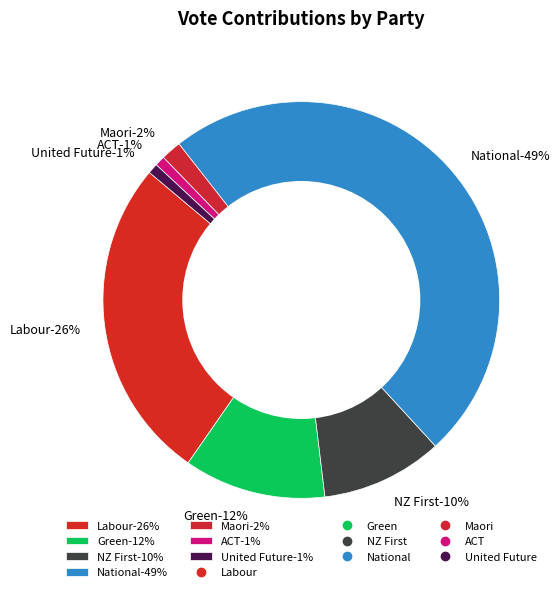

What is the smallest slice in the pie chart?

ACT